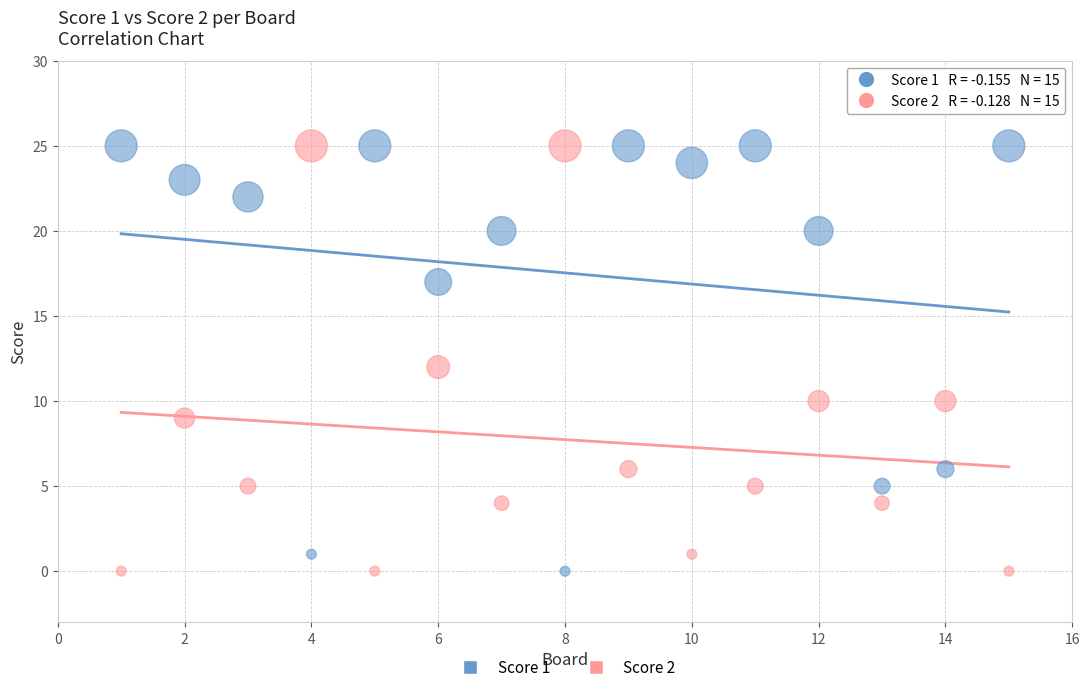

Across all data points, what is the range of Y values (max minus min)?

25